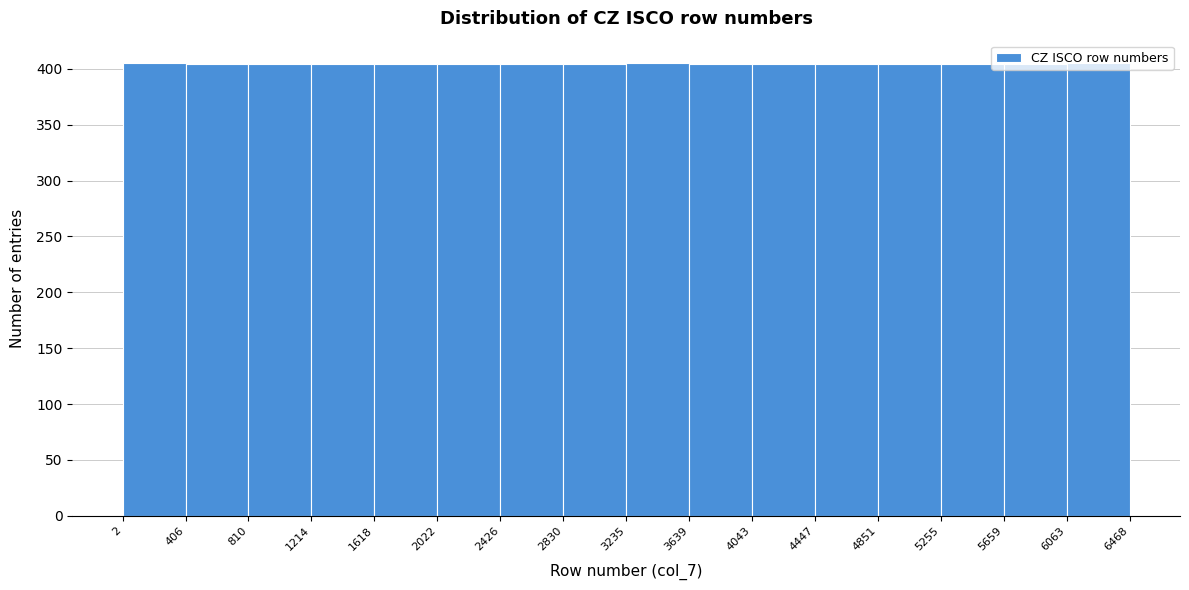

What is the height of the bar covering 4447 to 4851 on the x-axis? The values are not printed on the chart, so give them approximately, as read against the axis.

405